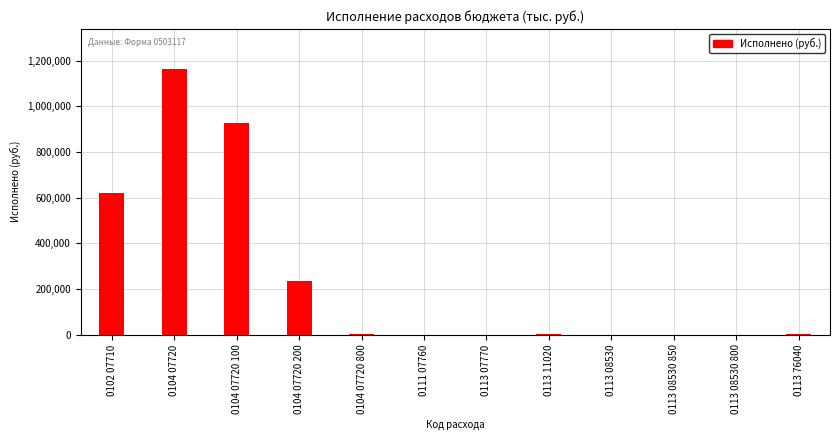

Is it true that the value at 0102 07710 is 618593.1?

True